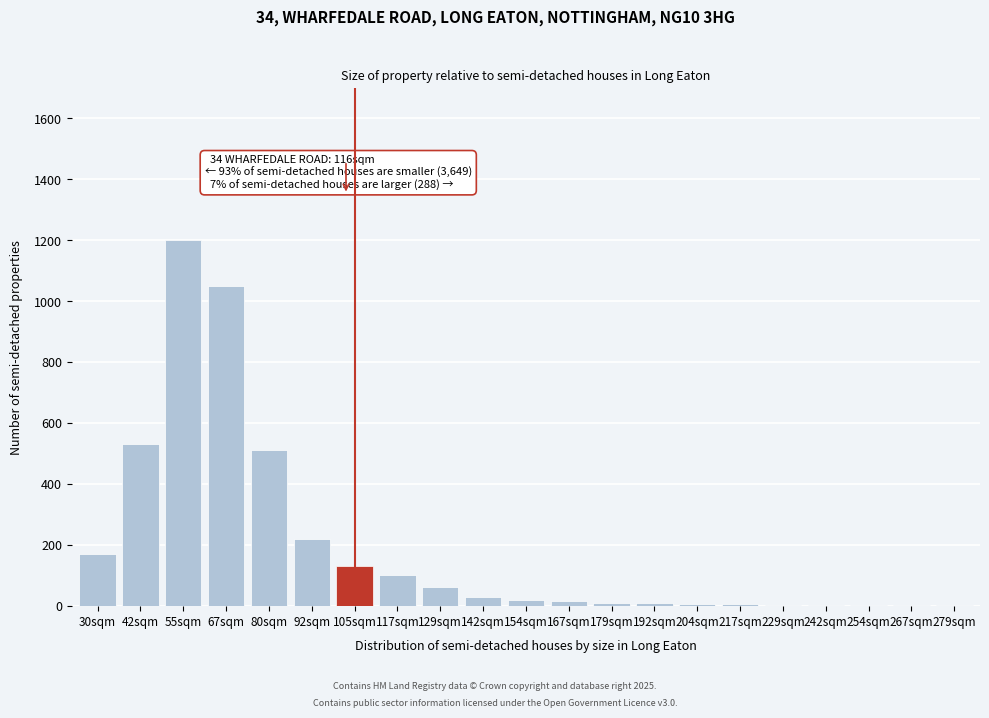

Between 55sqm and 129sqm, which is larger?

55sqm